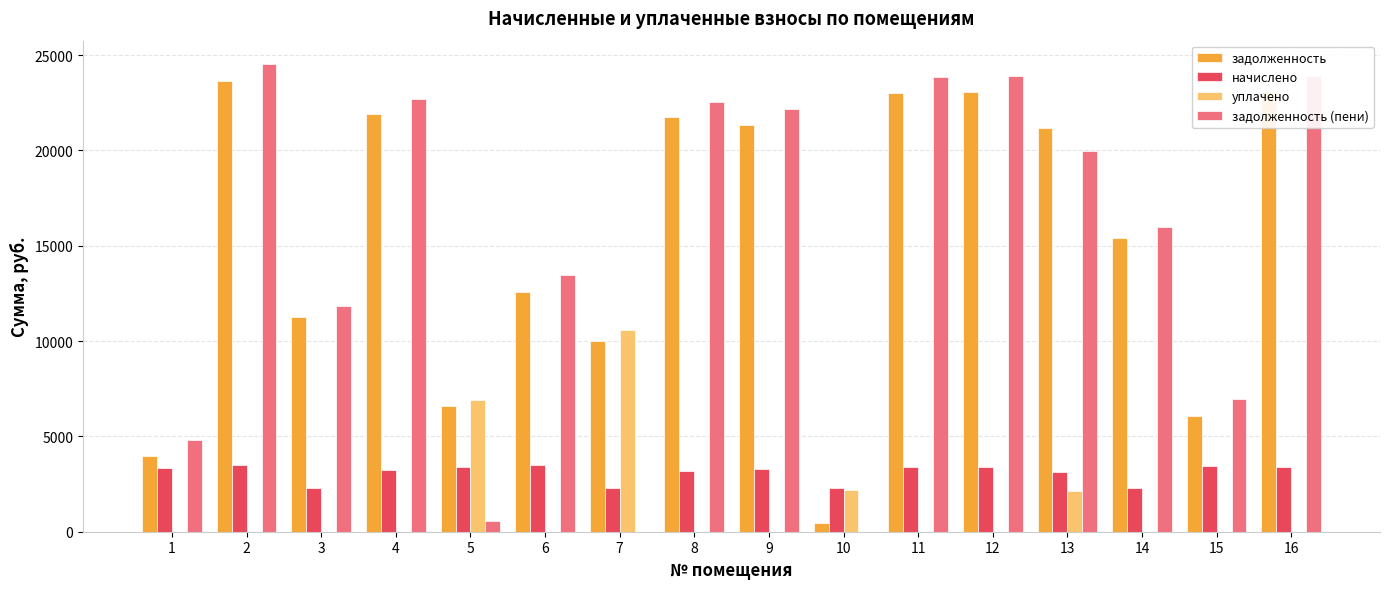

What is the sum of all задолженность (пени) values?

237255.5